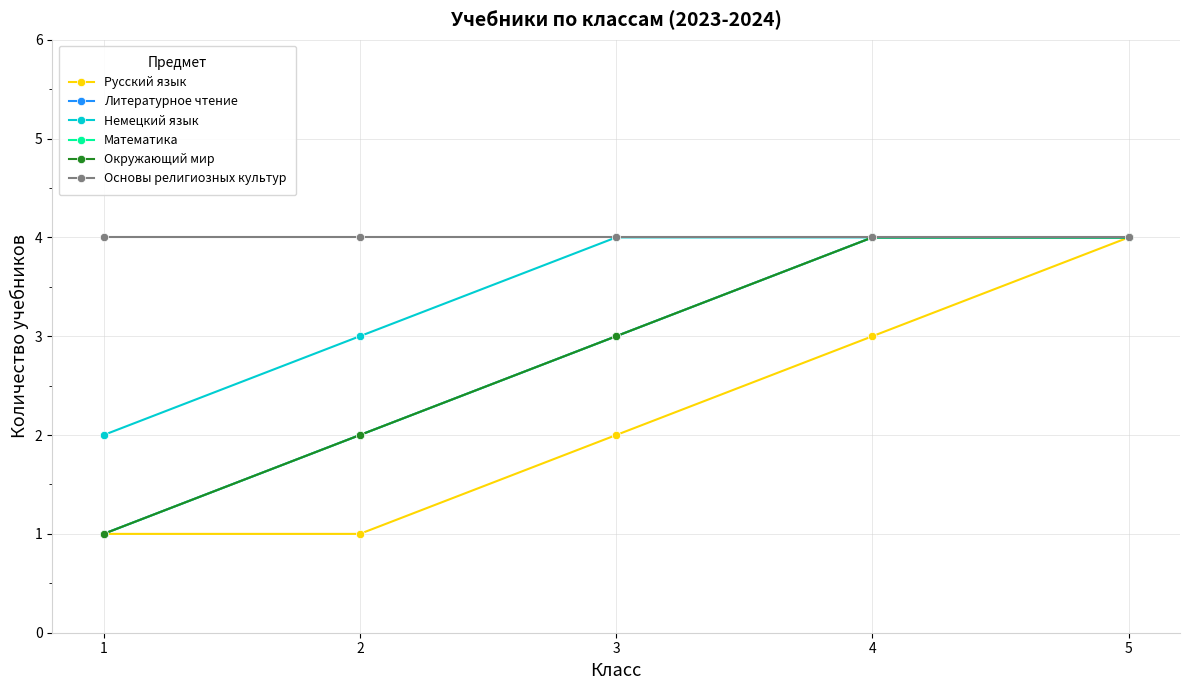

True or false: Литературное чтение and Математика intersect in this chart.

False